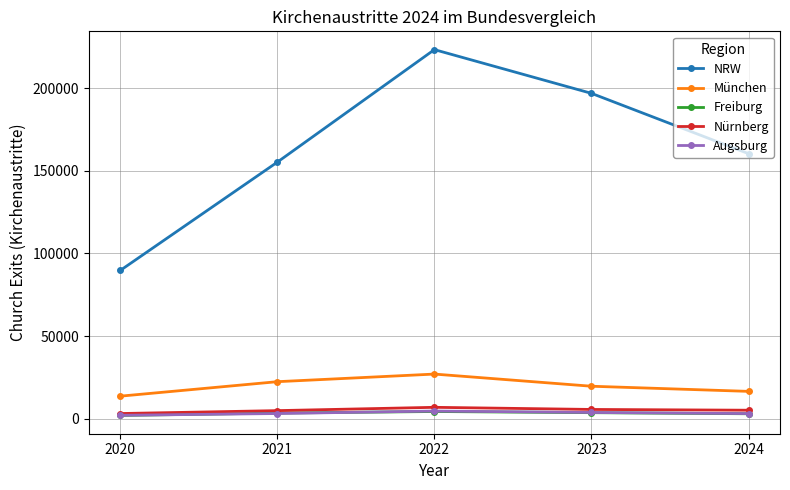

Is the value of NRW at 2023 greater than the value of Nürnberg at 2022?

Yes